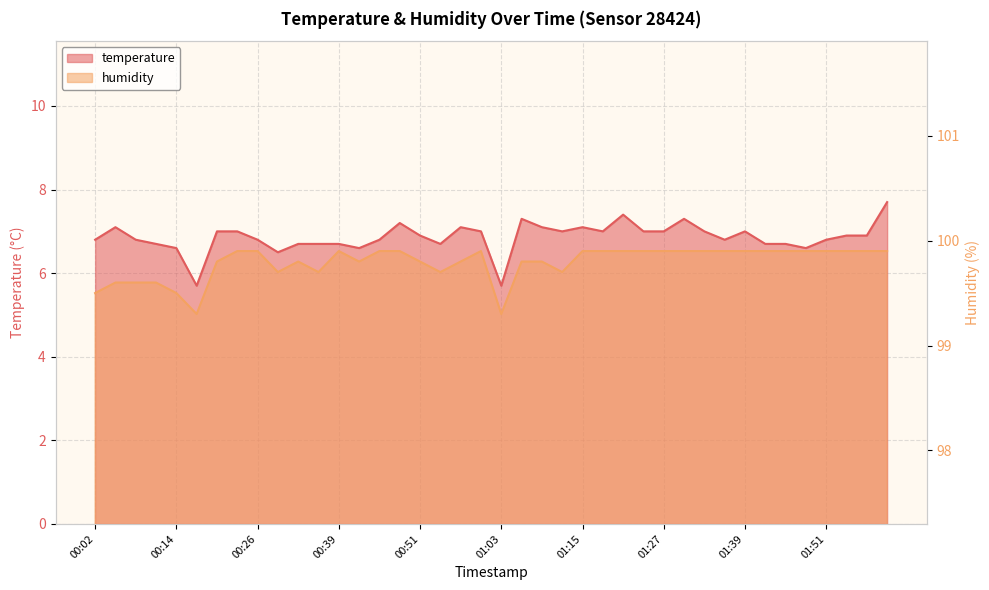

Reading left to right, extract all data points from this chart.

temperature: 00:02=6.8	00:05=7.1	00:08=6.8	00:11=6.7	00:14=6.6	00:17=5.7	00:20=7.0	00:23=7.0	00:26=6.8	00:29=6.5	00:32=6.7	00:36=6.7	00:39=6.7	00:42=6.6	00:45=6.8	00:48=7.2	00:51=6.9	00:54=6.7	00:57=7.1	01:00=7.0	01:03=5.7	01:06=7.3	01:09=7.1	01:12=7.0	01:15=7.1	01:18=7.0	01:21=7.4	01:24=7.0	01:27=7.0	01:30=7.3	01:33=7.0	01:36=6.8	01:39=7.0	01:42=6.7	01:45=6.7	01:48=6.6	01:51=6.8	01:54=6.9	01:57=6.9	02:00=7.7
humidity: 00:02=99.5	00:05=99.6	00:08=99.6	00:11=99.6	00:14=99.5	00:17=99.3	00:20=99.8	00:23=99.9	00:26=99.9	00:29=99.7	00:32=99.8	00:36=99.7	00:39=99.9	00:42=99.8	00:45=99.9	00:48=99.9	00:51=99.8	00:54=99.7	00:57=99.8	01:00=99.9	01:03=99.3	01:06=99.8	01:09=99.8	01:12=99.7	01:15=99.9	01:18=99.9	01:21=99.9	01:24=99.9	01:27=99.9	01:30=99.9	01:33=99.9	01:36=99.9	01:39=99.9	01:42=99.9	01:45=99.9	01:48=99.9	01:51=99.9	01:54=99.9	01:57=99.9	02:00=99.9